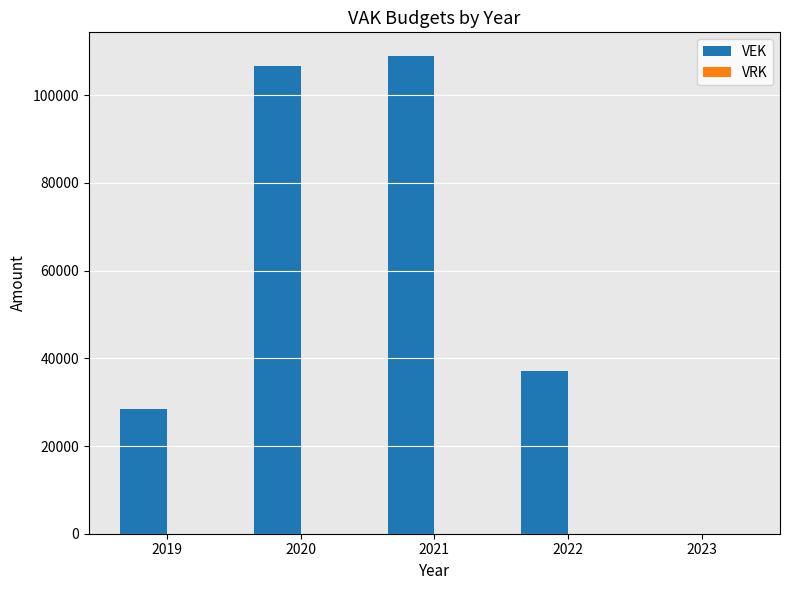

What is the sum of the values at 2019 and 2023?

28427